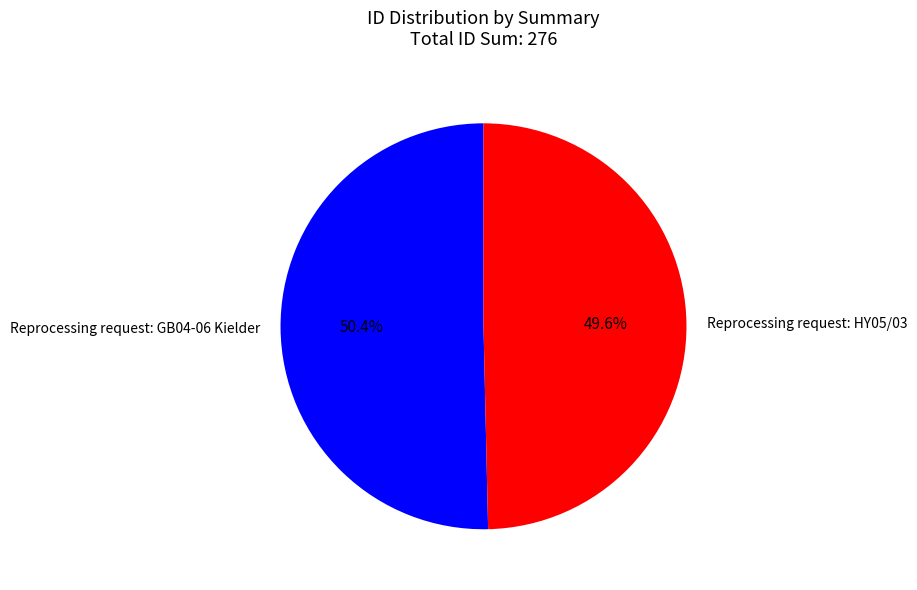

How many slices are in this pie chart?

2